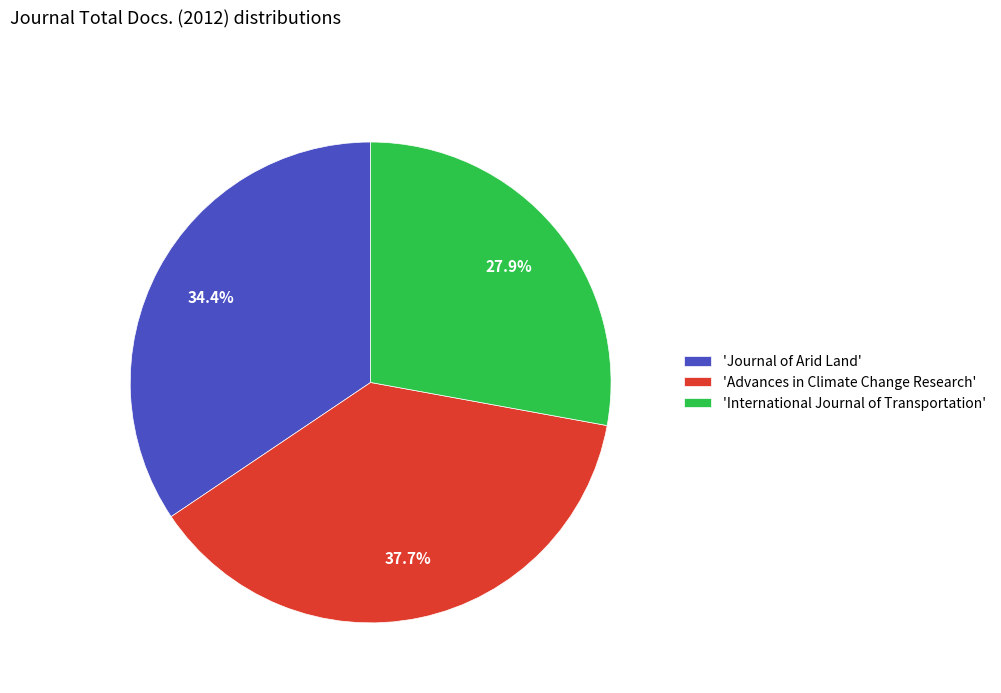

Between 'Advances in Climate Change Research' and 'Journal of Arid Land', which is larger?

'Advances in Climate Change Research'